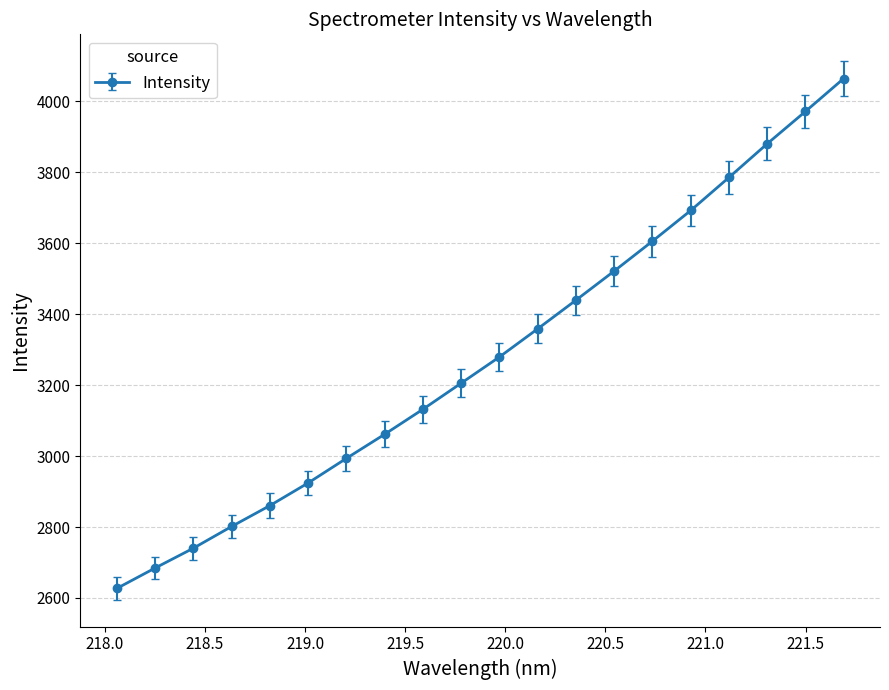

True or false: there are more than 0 points higher than both neighbors.

False